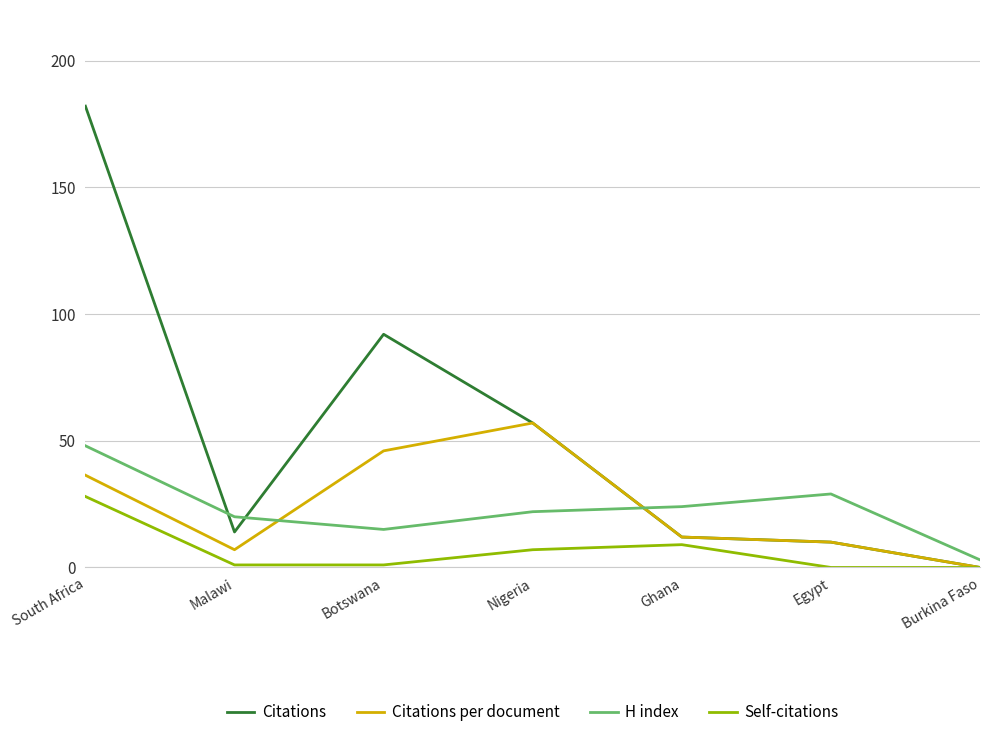

At which label does Self-citations first exceed 1?

South Africa